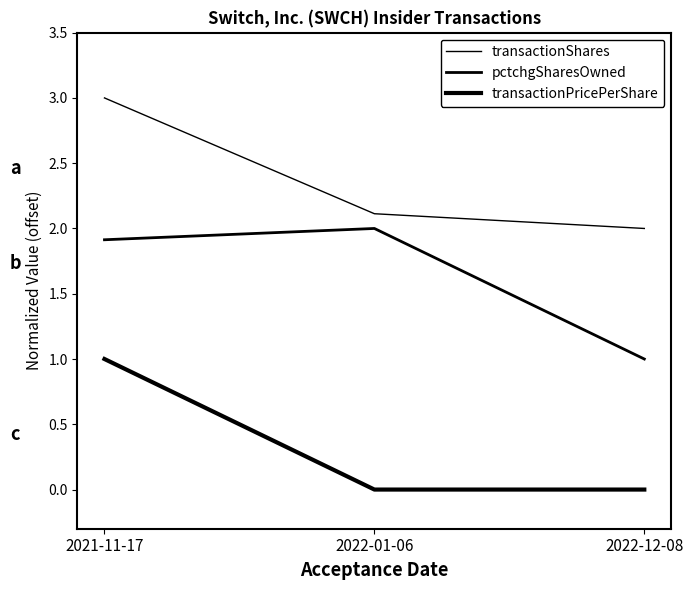

Does the chart have visible grid lines?

No